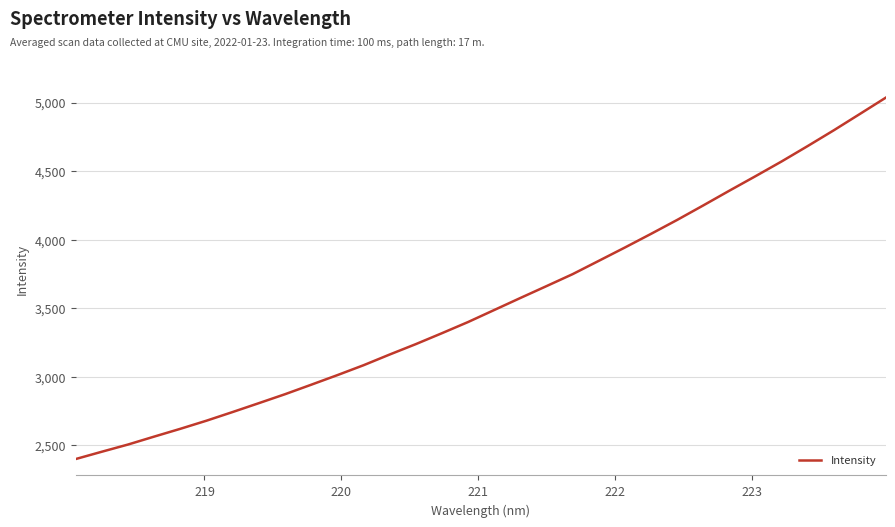

What is the maximum value shown in the chart?

5037.1